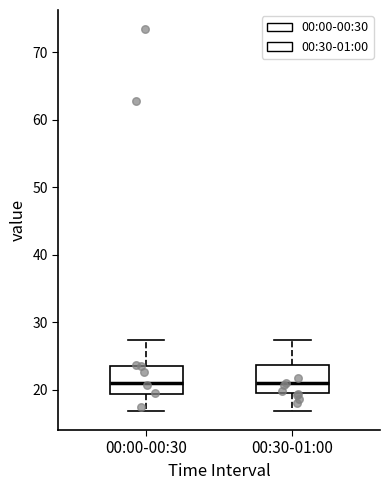

Reading left to right, read every box against the y-axis: the position of its median line, the range the box covers, and the ends of its whiskers. The values are not printed on the chart, so give them approximately, as read against the axis.

00:00-00:30: median 21, box 19 to 24, whiskers 17 to 27
00:30-01:00: median 21, box 19 to 24, whiskers 17 to 27